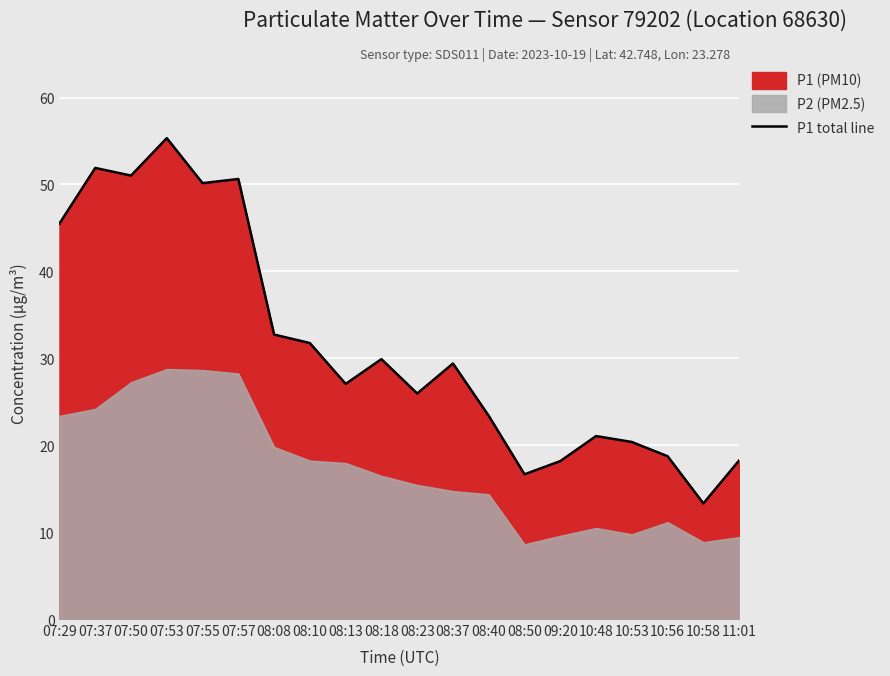

Between 08:08 and 10:48, which is larger?

08:08